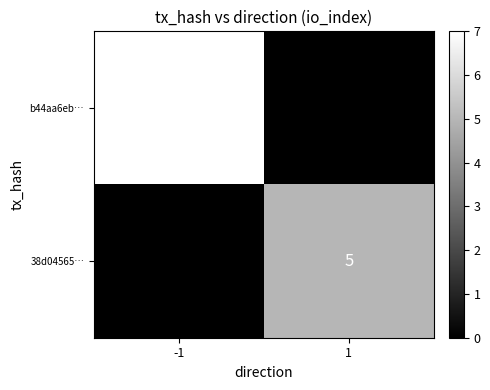

Between 1 and -1, which is larger?

-1